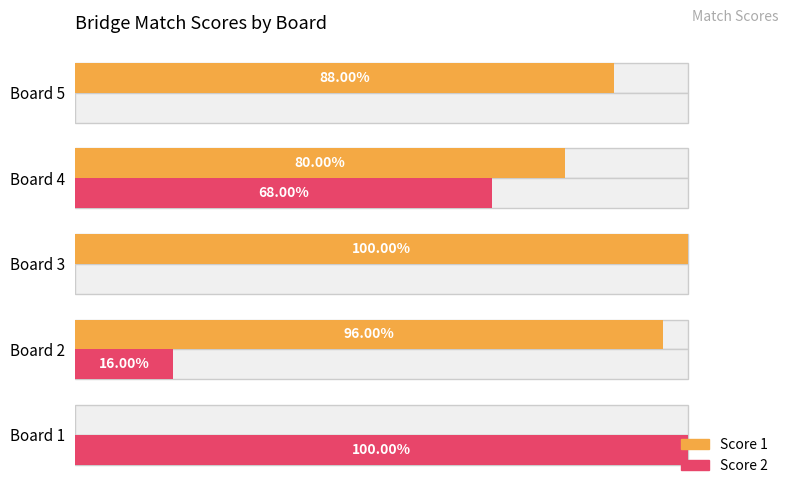

How many values in Score 1 are above zero?

4